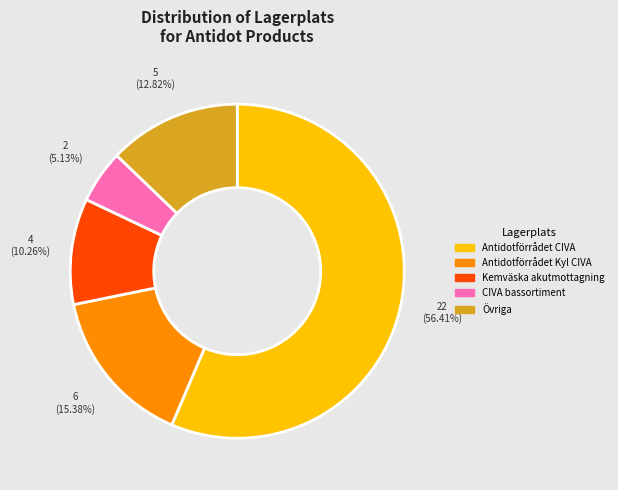

Is there any slice that represents more than half of the pie?

Yes